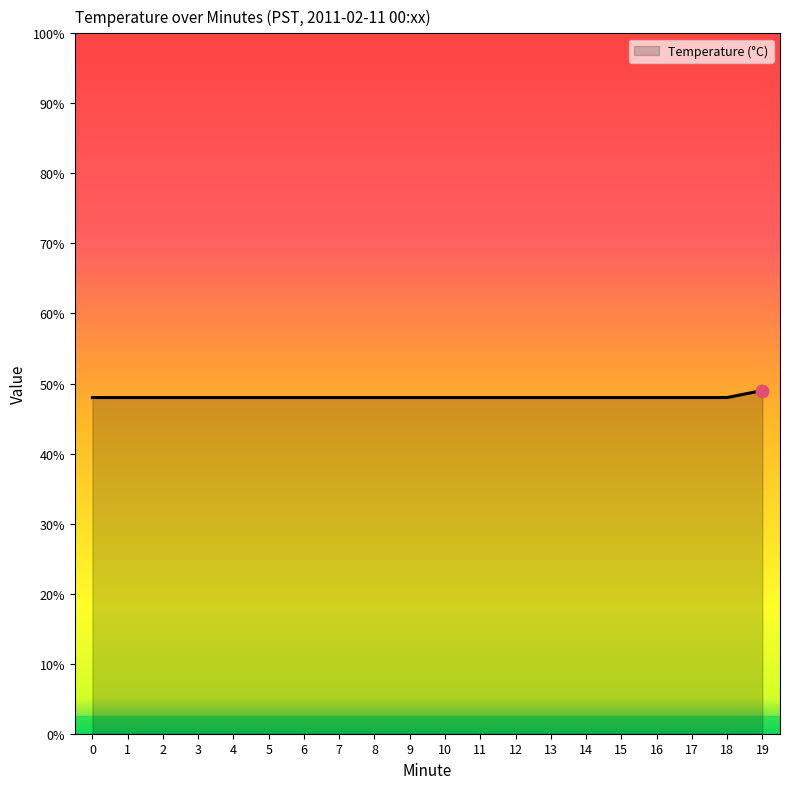

Approximately how many times larger is the value at 12 compared to 0?

1.0